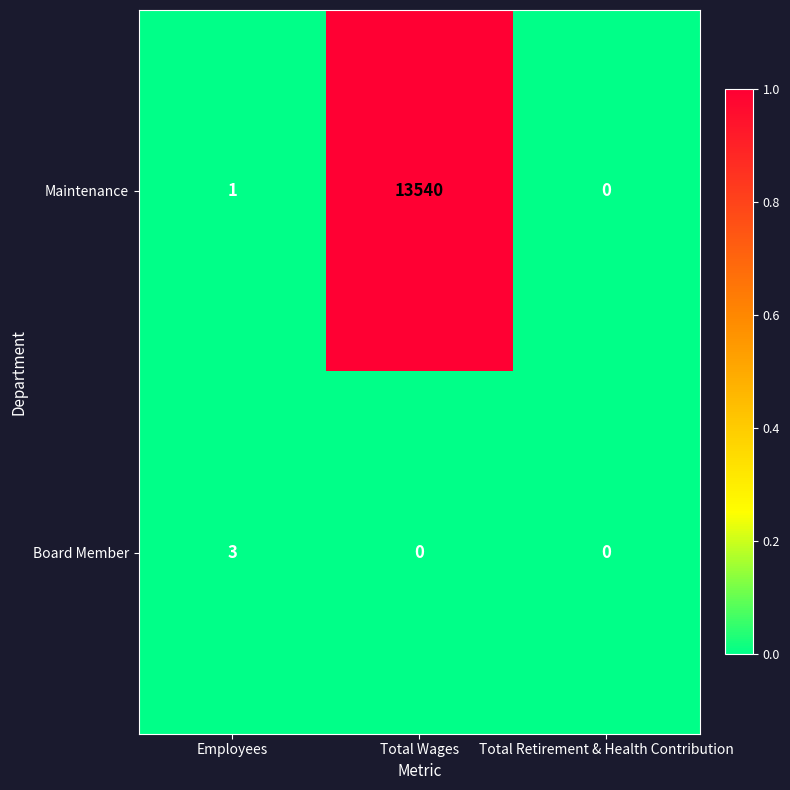

Reading left to right, what are all the values shown in this chart?

Maintenance: Employees=1	Total Wages=13540	Total Retirement & Health Contribution=0
Board Member: Employees=3	Total Wages=0	Total Retirement & Health Contribution=0